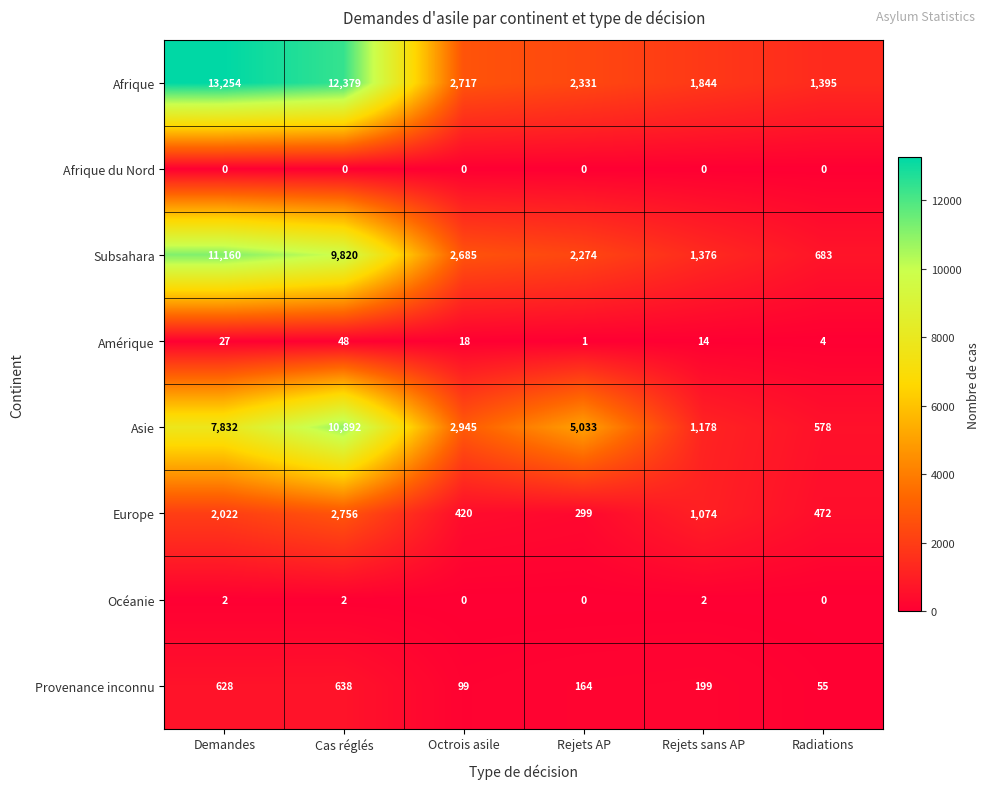

The value of Subsahara at Cas réglés is 12863. True or false?

False